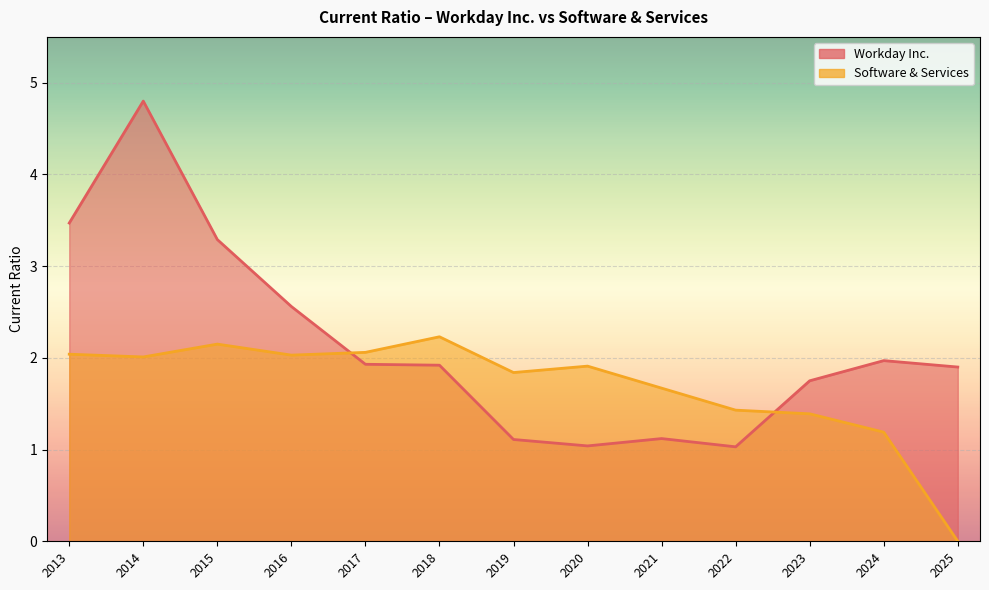

What is the lowest value of the Workday Inc. series?

1.0